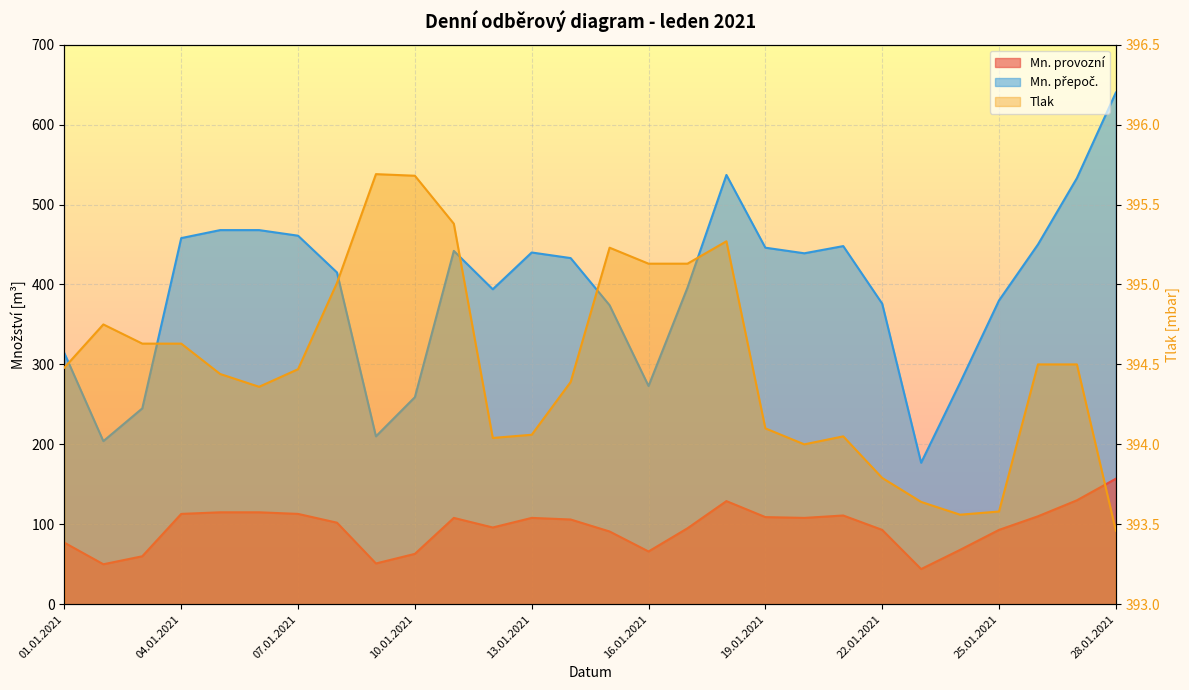

What is the total value across all series at 09.01.2021?

656.7